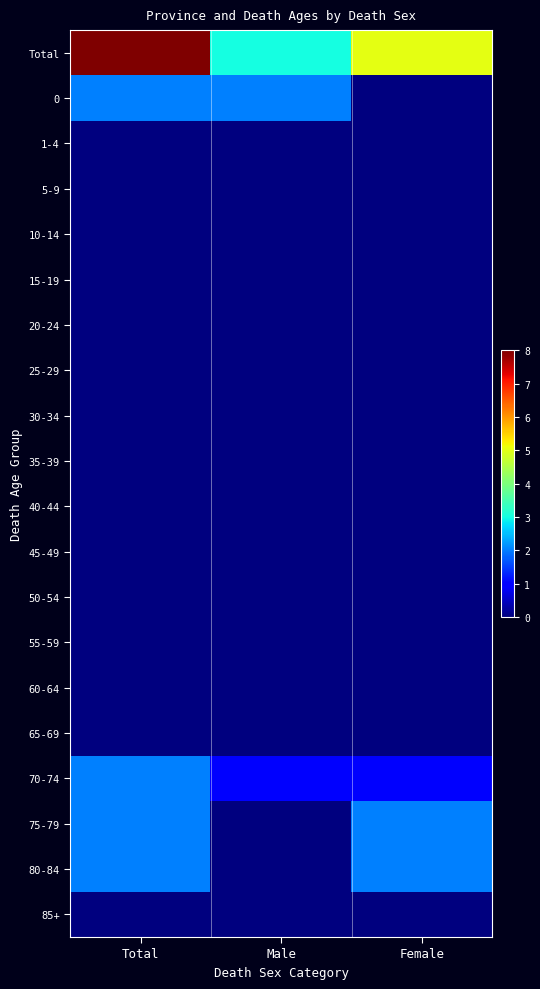

At Total, list the series in order from largest to smallest.

Total, 0, 70-74, 75-79, 80-84, 1-4, 5-9, 10-14, 15-19, 20-24, 25-29, 30-34, 35-39, 40-44, 45-49, 50-54, 55-59, 60-64, 65-69, 85+